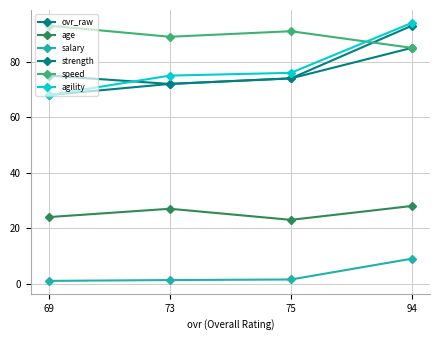

Is the value of ovr_raw at 69 greater than the value of salary at 69?

Yes